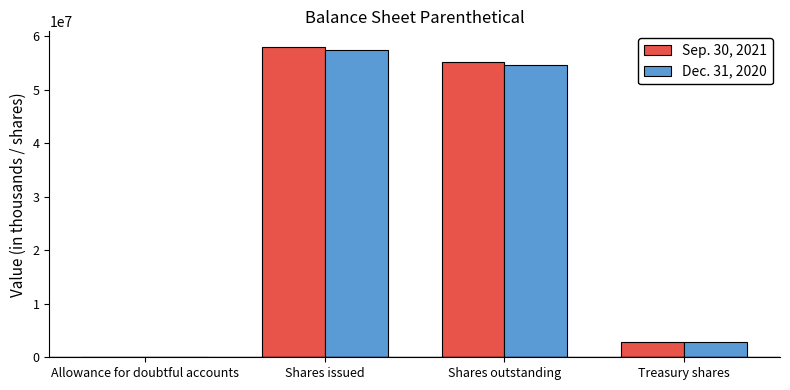

How many groups of bars are there?

4